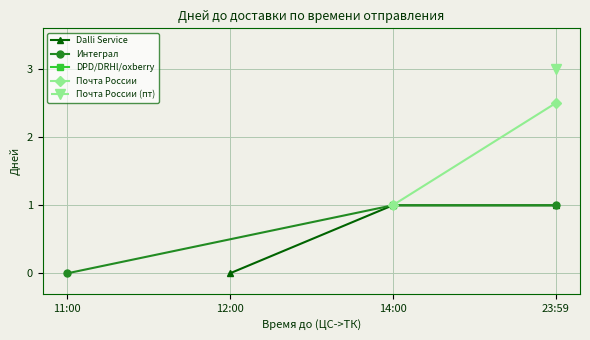

How many data points in Dalli Service are less than 1?

1